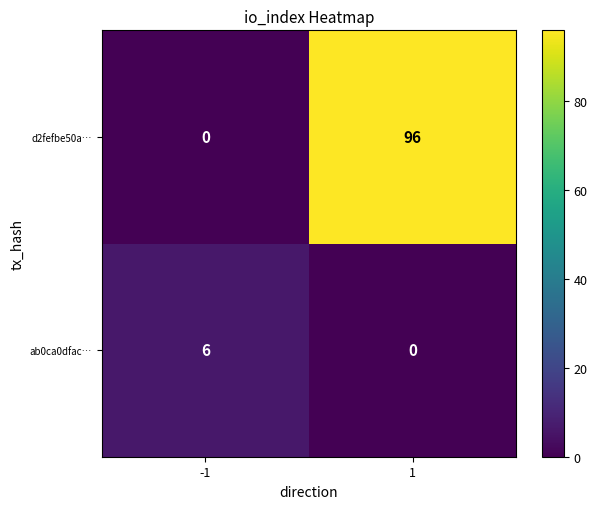

What is the difference between the d2fefbe50a… values at -1 and 1?

96